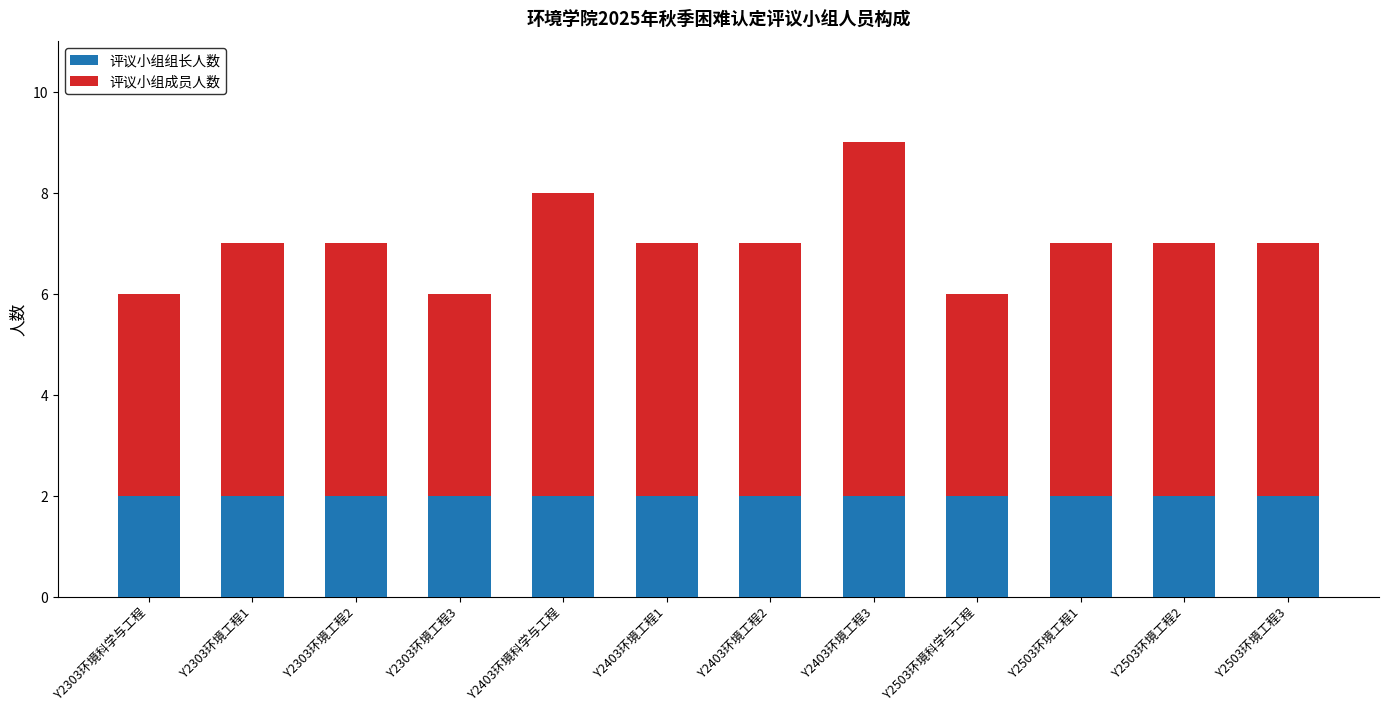

Reading right to left, list the values for the 评议小组组长人数 series.

Y2503环境工程3=2	Y2503环境工程2=2	Y2503环境工程1=2	Y2503环境科学与工程=2	Y2403环境工程3=2	Y2403环境工程2=2	Y2403环境工程1=2	Y2403环境科学与工程=2	Y2303环境工程3=2	Y2303环境工程2=2	Y2303环境工程1=2	Y2303环境科学与工程=2